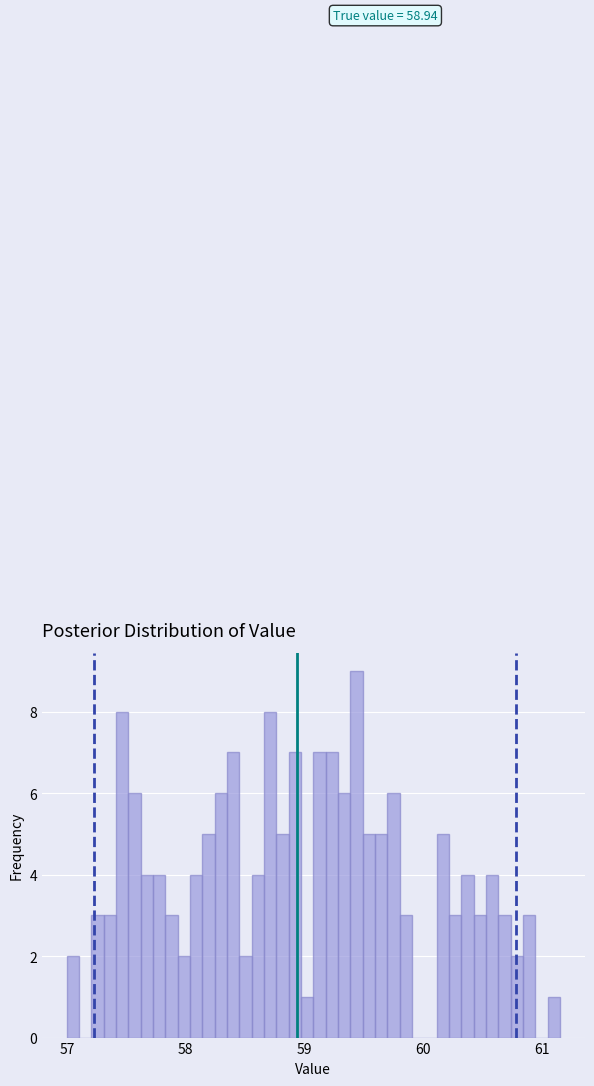

Around what value on the x-axis is the tallest bar? Give the approximate position of its centre, as read against the axis.

59.4